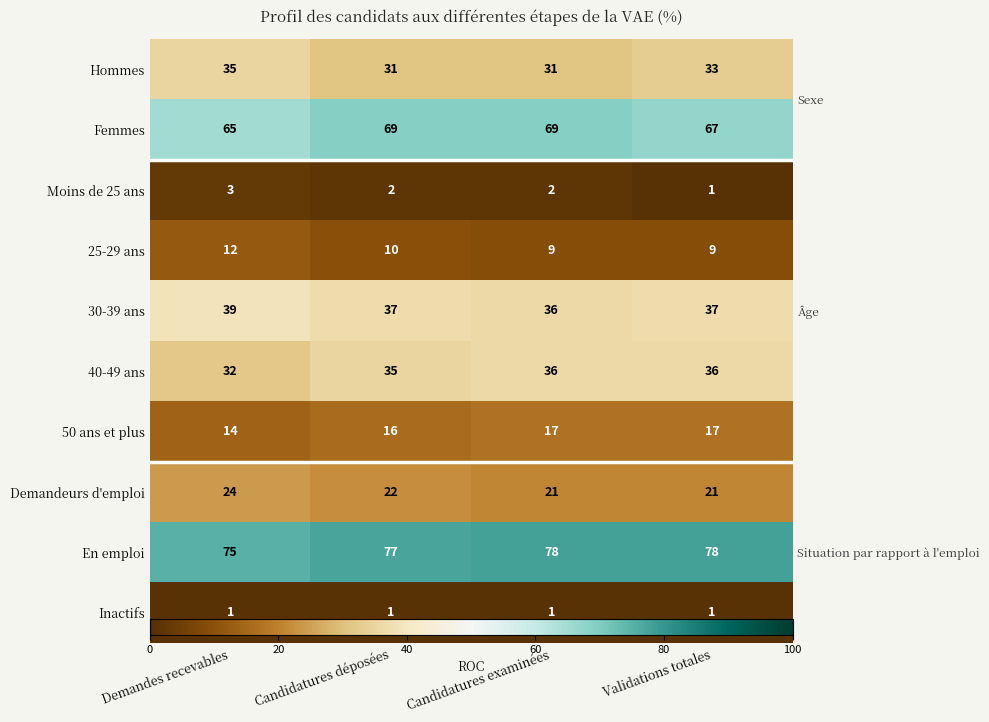

What is the average value of the Hommes series?

32